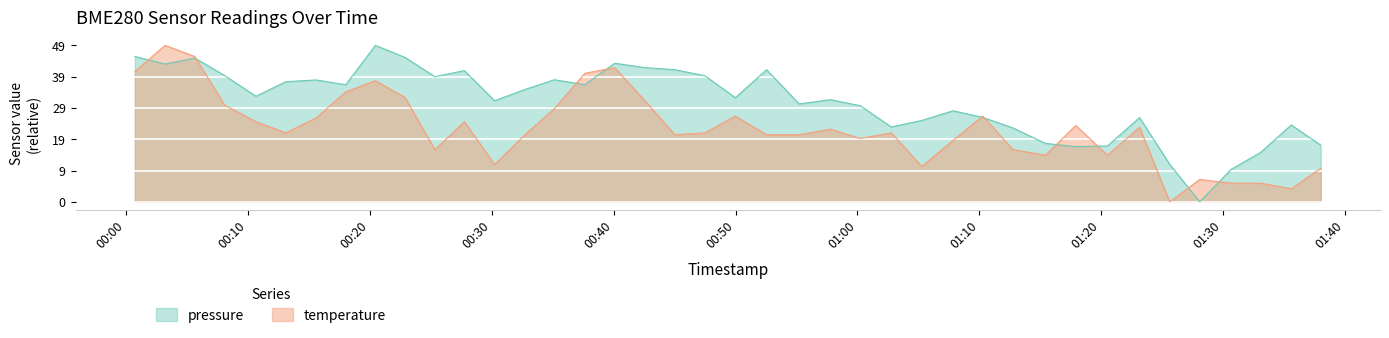

Rank the series by their maximum value, from lowest to highest.

pressure, temperature